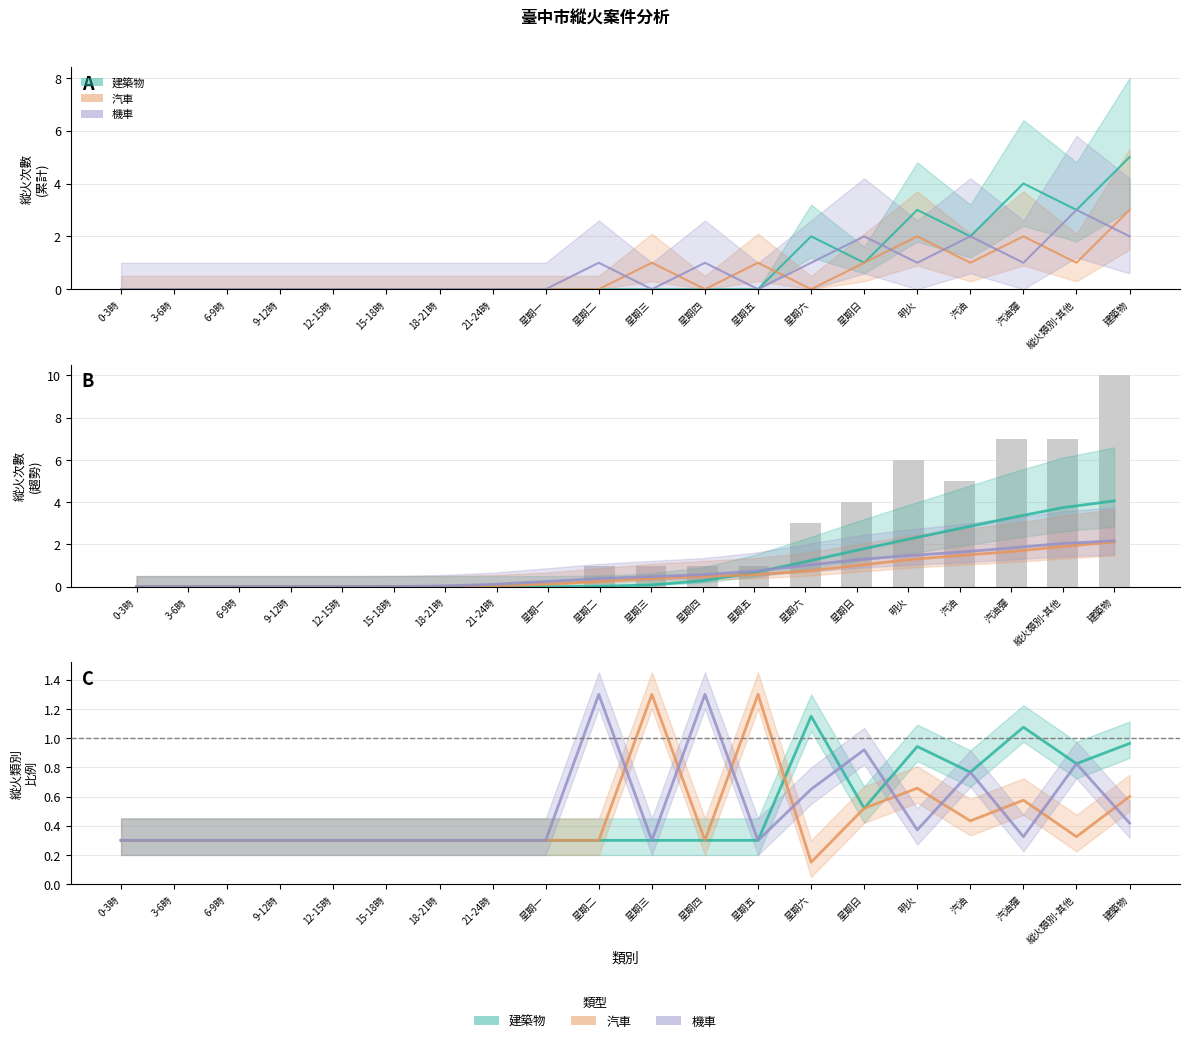

Rank the series at 星期一 from highest to lowest value.

建築物, 汽車, 機車